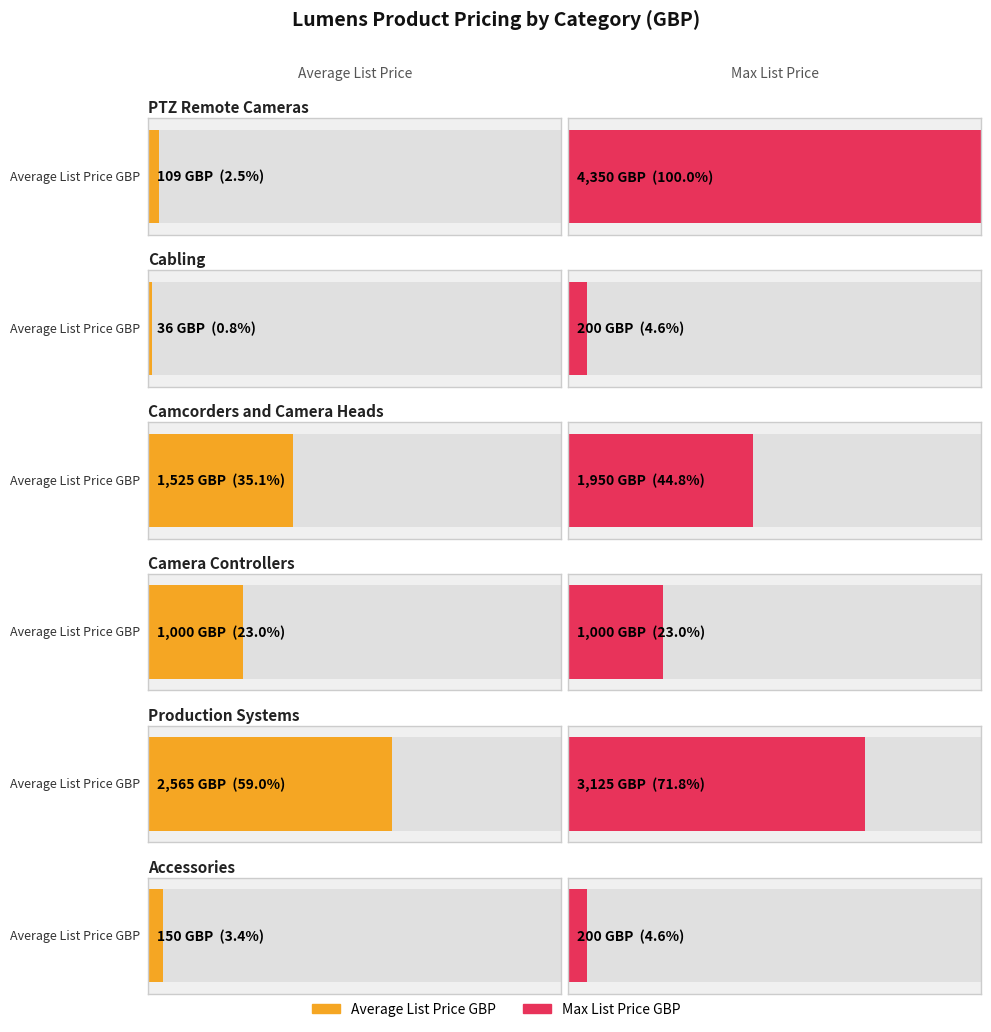

What is the value of the Max List Price GBP bar at the 2nd from the left?

200